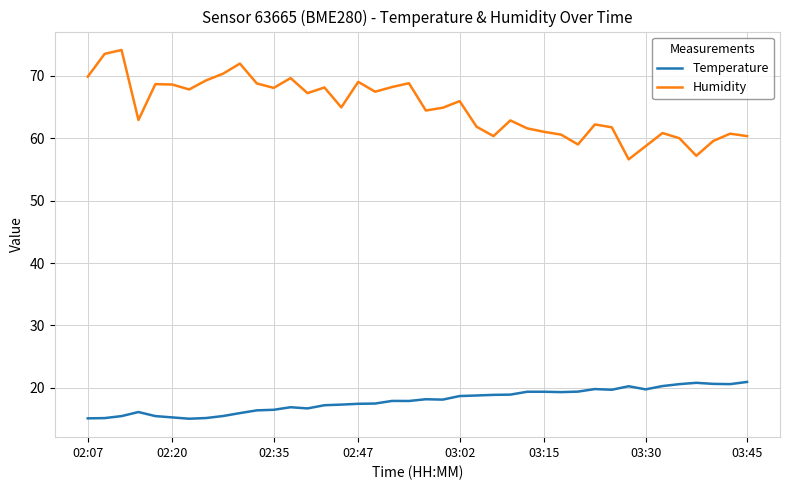

Which series has the largest total across all categories?

Humidity